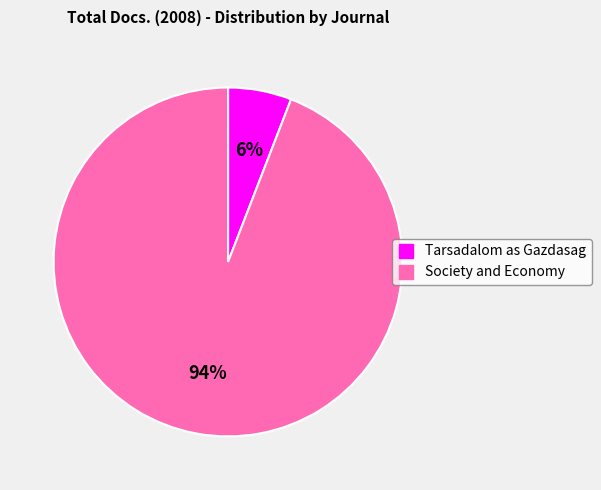

To the nearest percent, what is the difference between the largest and smallest slice percentages?

88%